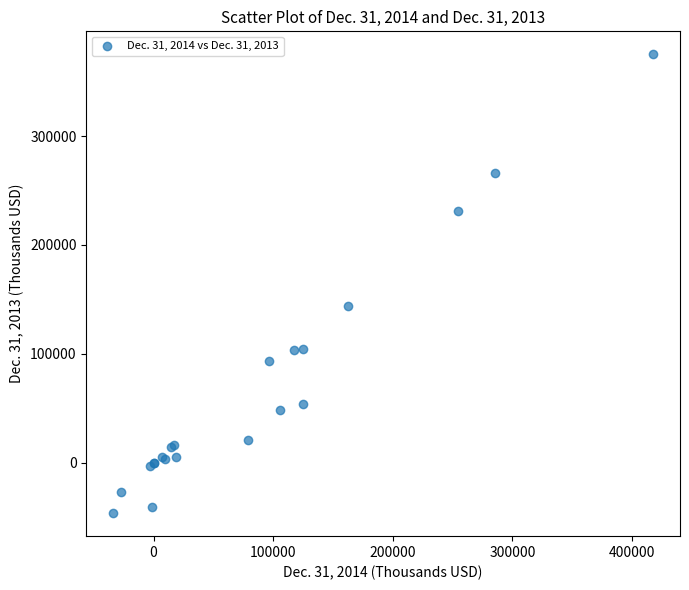

What Y value in the scatter plot is closest to 164333?

144238